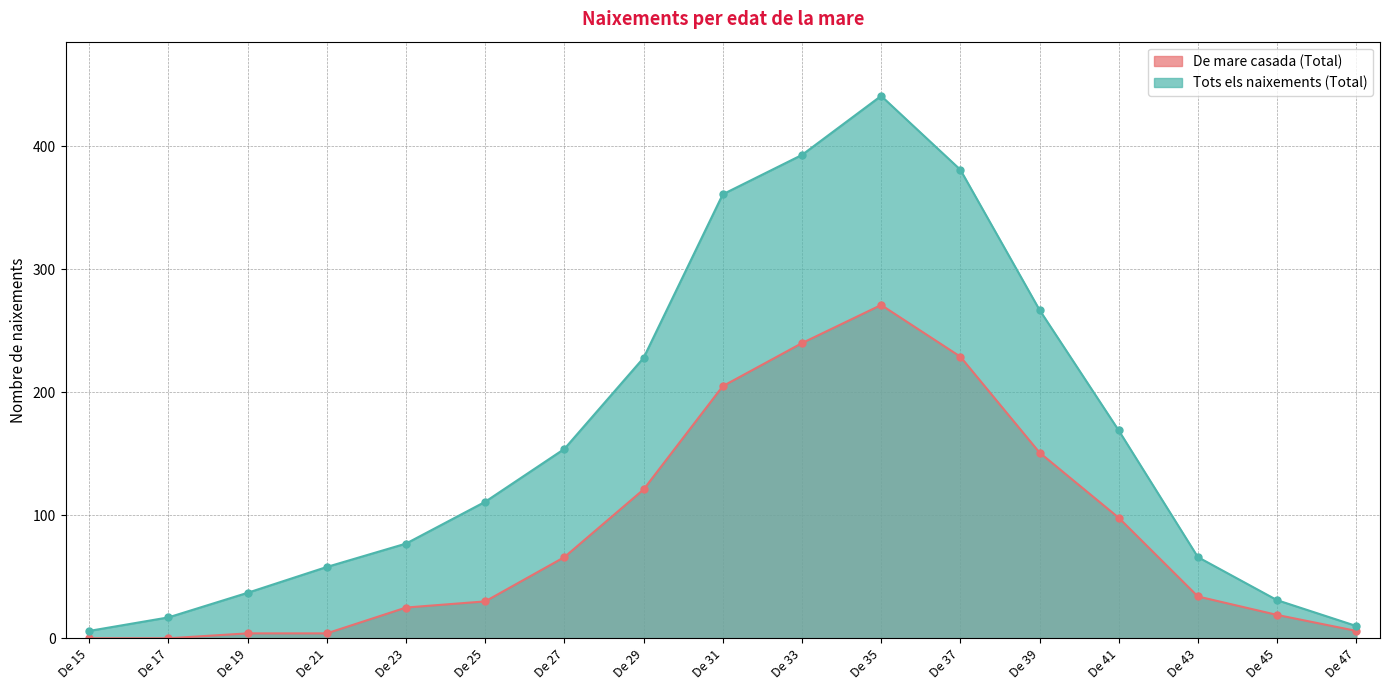

At how many categories does at least one series exceed 116?

8